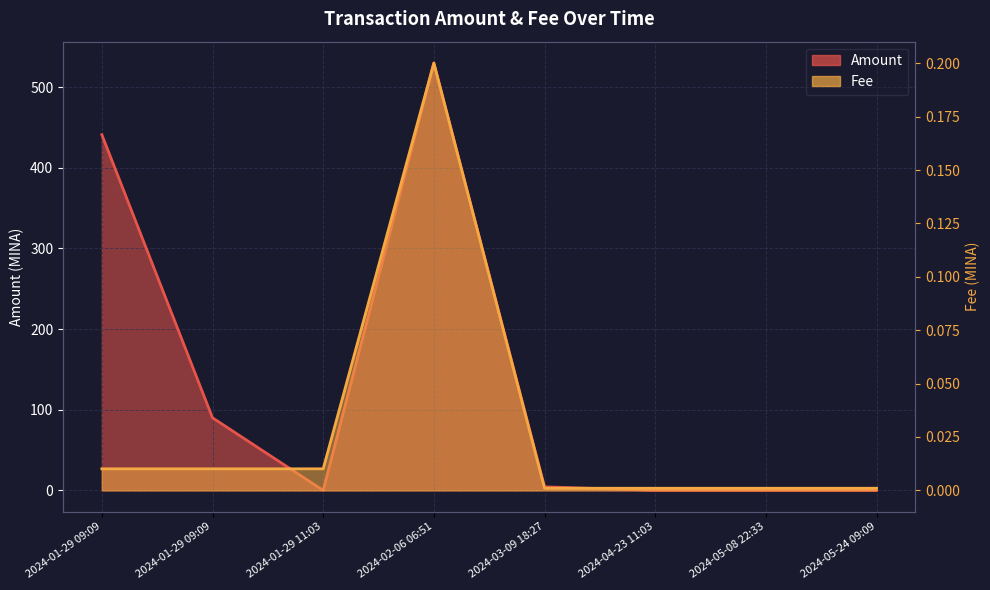

How many intersections are there between Fee and Amount?

2